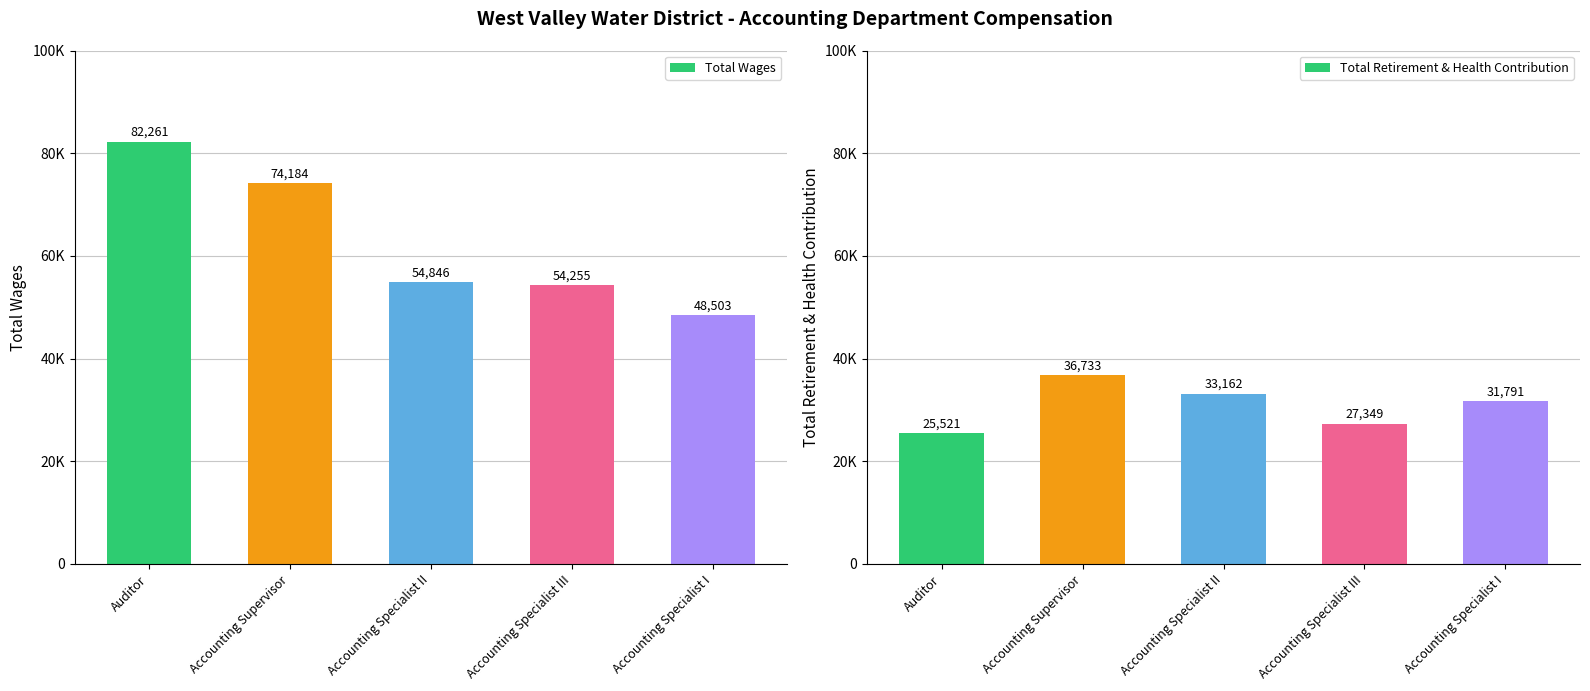

Which has a higher value, Auditor or Accounting Specialist III?

Auditor